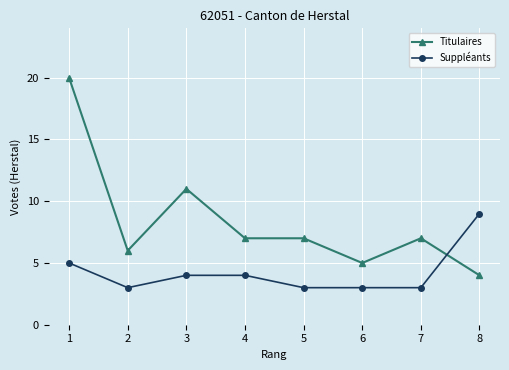

True or false: Suppléants has a value of 5 at 1.

True